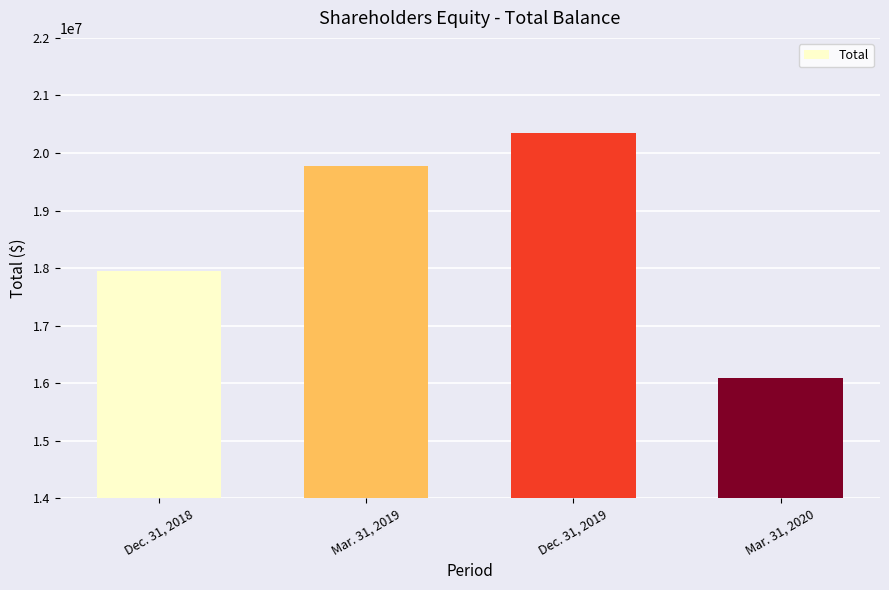

What is the label of the 3rd bar from the right?

Mar. 31, 2019